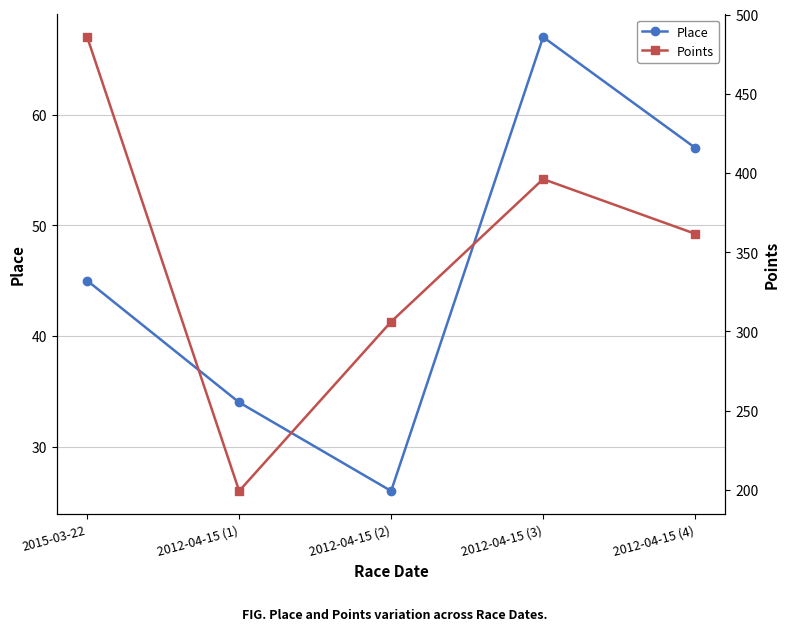

True or false: Place and Points intersect in this chart.

False